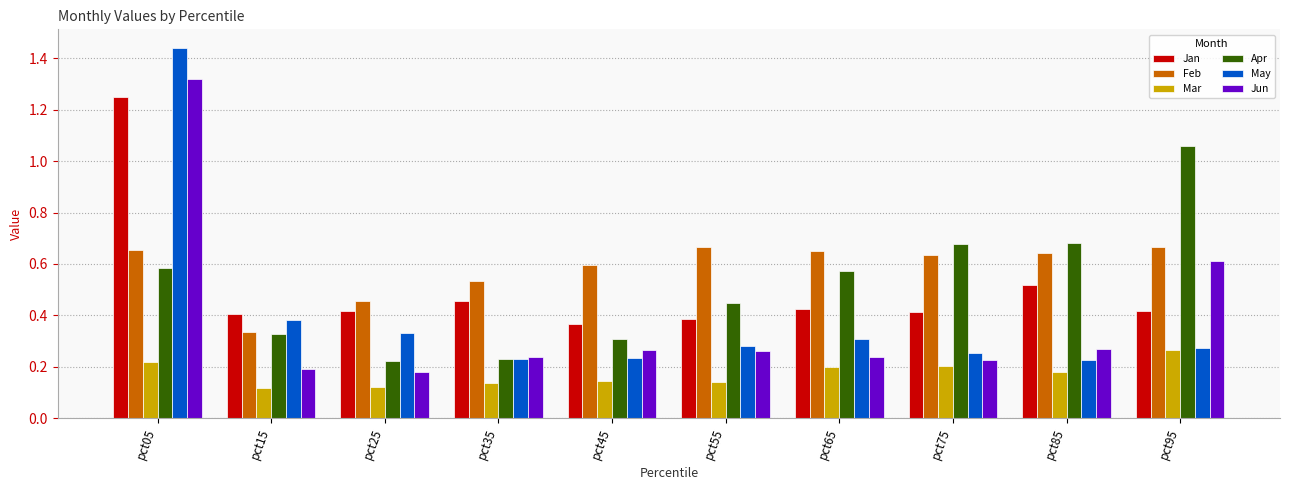

At how many categories does at least one series exceed 0?

10